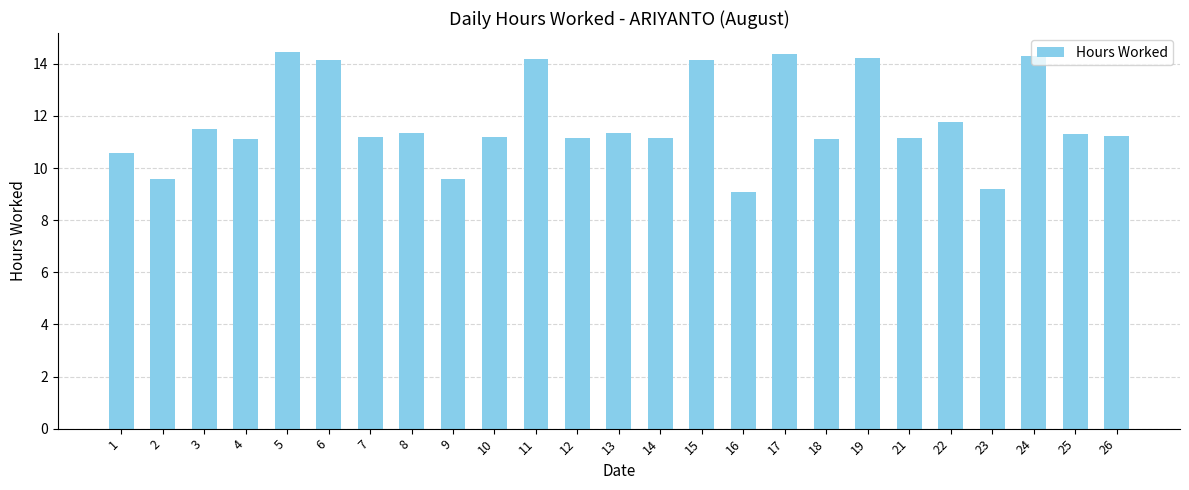

At which label does the data first exceed 11?

3